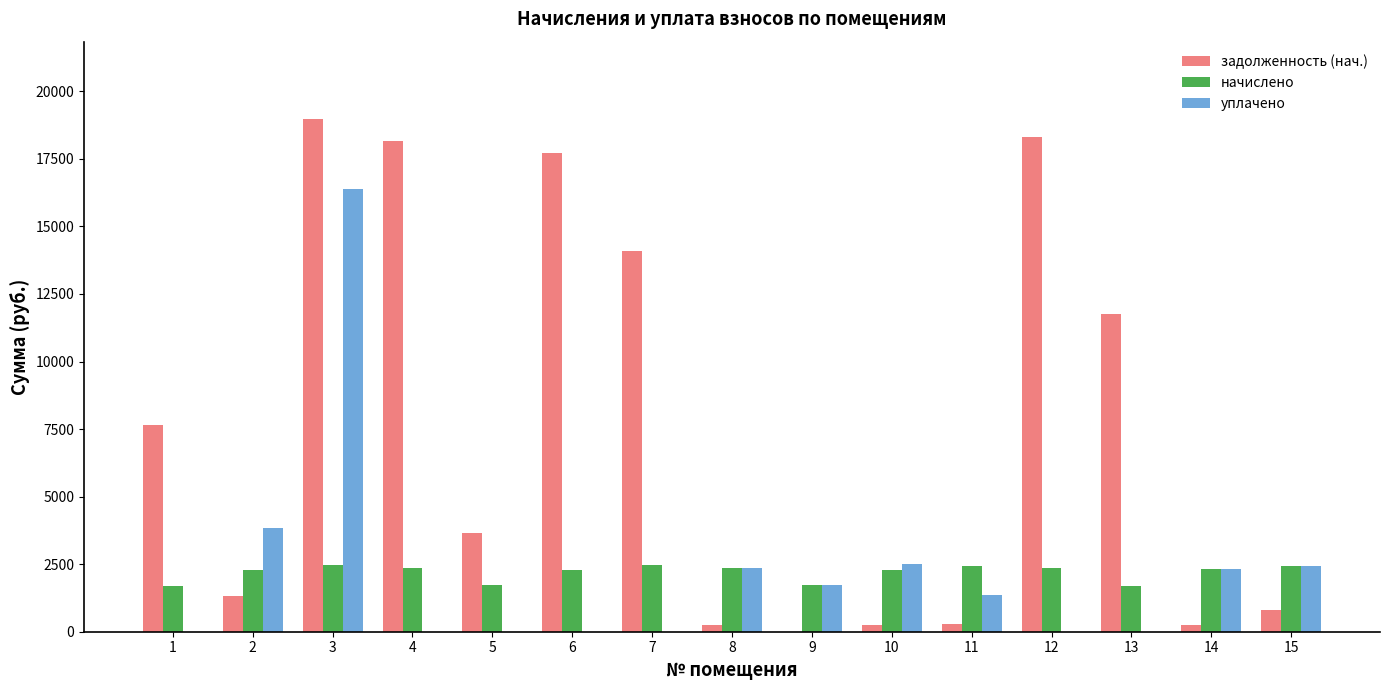

Count the number of data series in this chart.

3